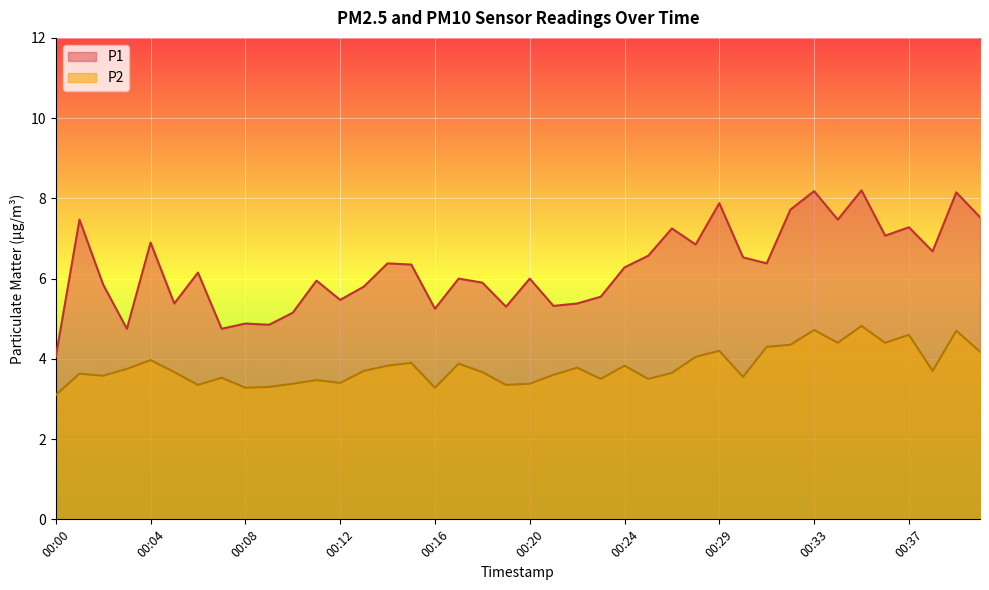

What are all the series names shown in the legend?

P1, P2